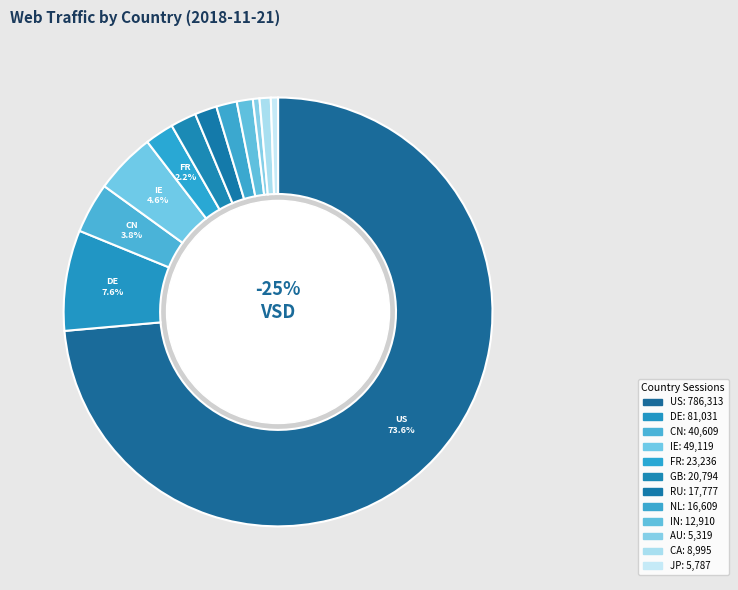

To the nearest percent, what portion does GB represent?

2%